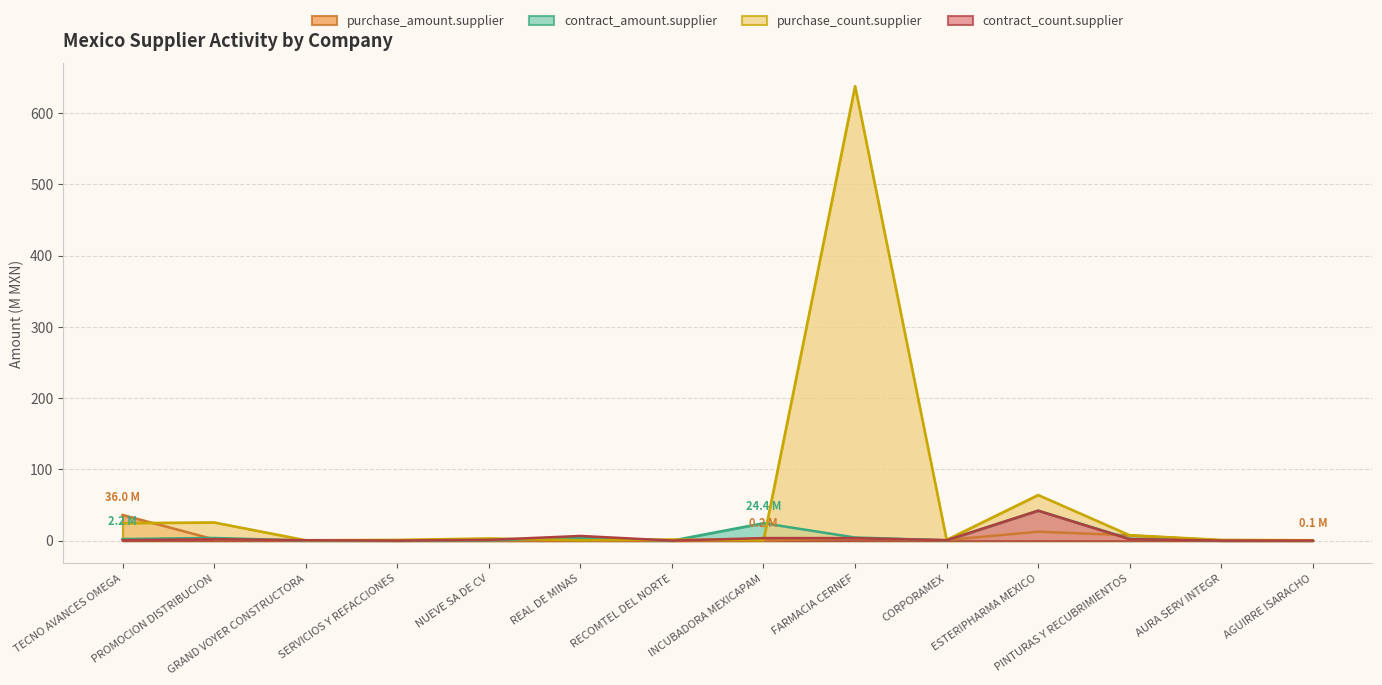

Is it true that purchase_count.supplier equals 0.3 at GRAND VOYER CONSTRUCTORA?

False